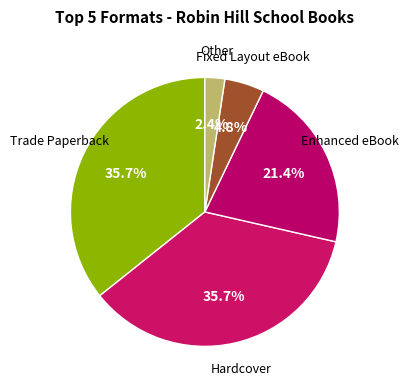

Between Enhanced eBook and Trade Paperback, which is larger?

Trade Paperback